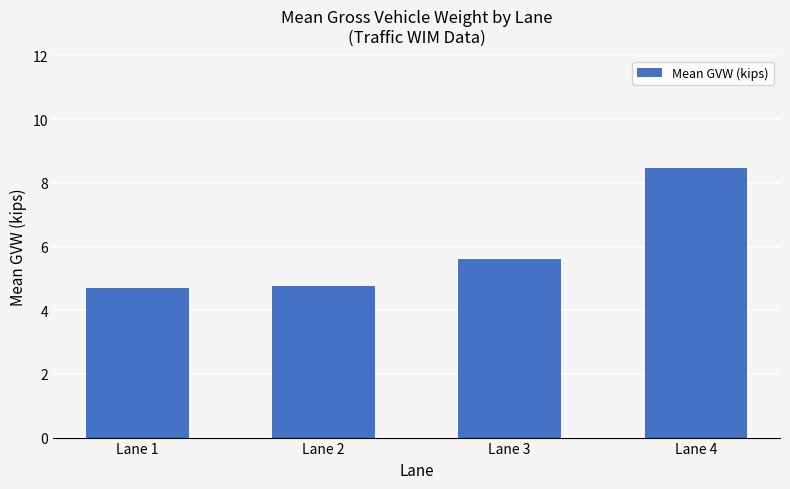

How many bars are there in total?

4